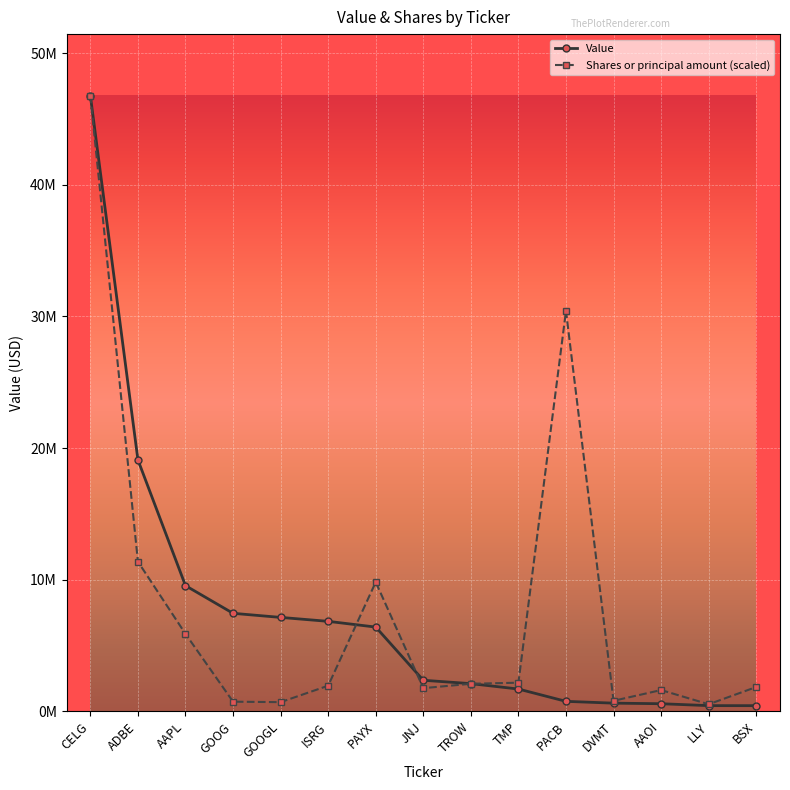

List the series in order of their overall mean, highest first.

Shares or principal amount (scaled), Value